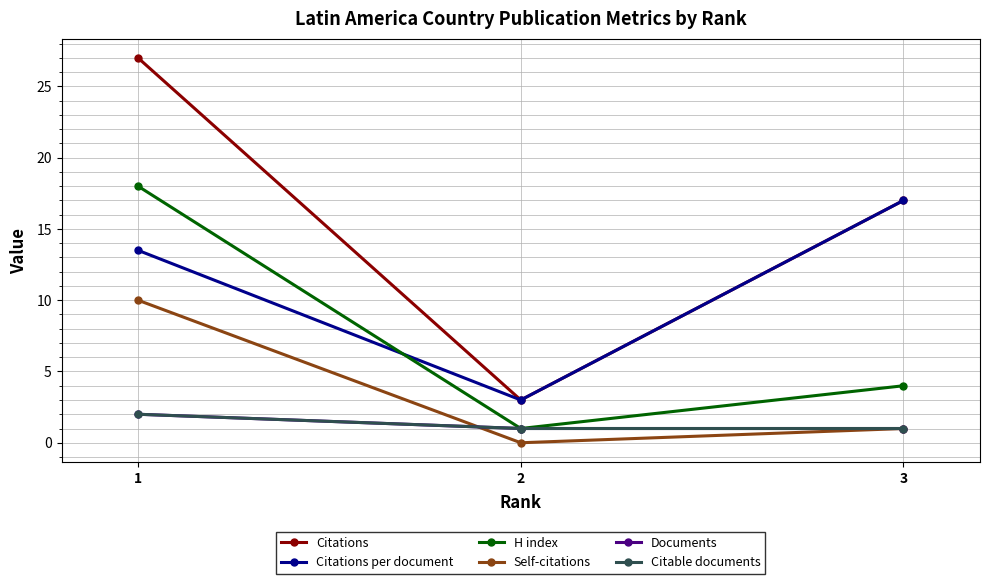

Reading left to right, transcribe all the data shown in this chart.

Citations: 1=27.0	2=3.0	3=17.0
Citations per document: 1=13.5	2=3.0	3=17.0
H index: 1=18.0	2=1.0	3=4.0
Self-citations: 1=10.0	2=0.0	3=1.0
Documents: 1=2.0	2=1.0	3=1.0
Citable documents: 1=2.0	2=1.0	3=1.0